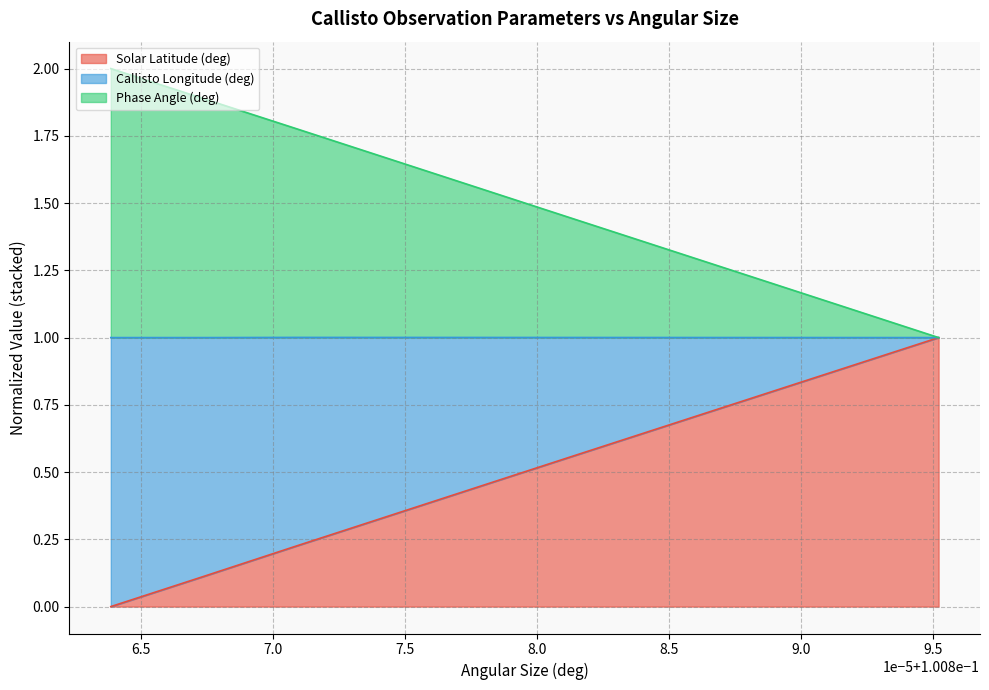

Is it true that Callisto Longitude (deg) equals 3.3 at 6.5?

False